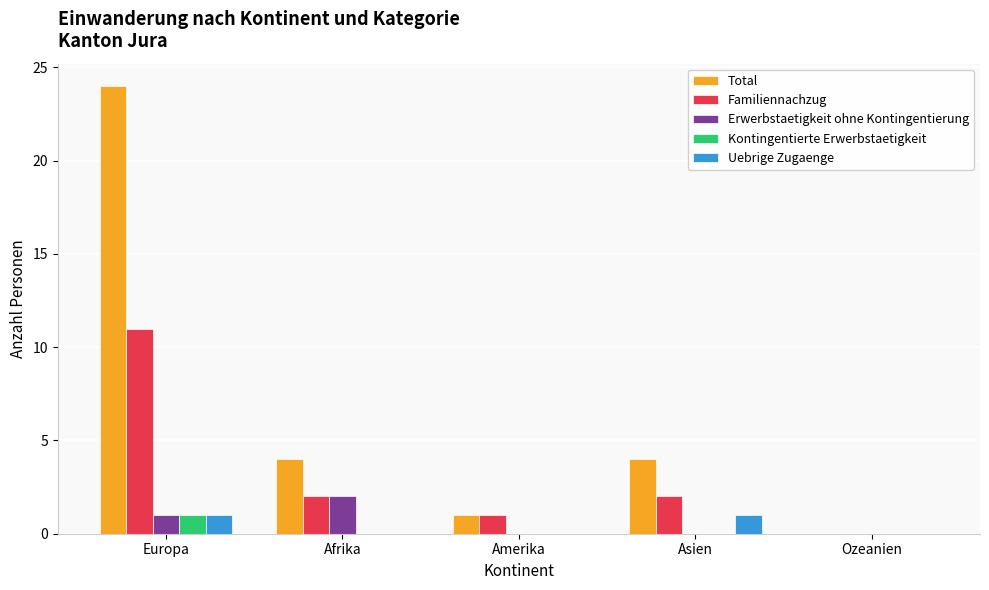

Reading right to left, what are all the values shown in this chart?

Total: Ozeanien=0	Asien=4	Amerika=1	Afrika=4	Europa=24
Familiennachzug: Ozeanien=0	Asien=2	Amerika=1	Afrika=2	Europa=11
Erwerbstaetigkeit ohne Kontingentierung: Ozeanien=0	Asien=0	Amerika=0	Afrika=2	Europa=1
Kontingentierte Erwerbstaetigkeit: Ozeanien=0	Asien=0	Amerika=0	Afrika=0	Europa=1
Uebrige Zugaenge: Ozeanien=0	Asien=1	Amerika=0	Afrika=0	Europa=1